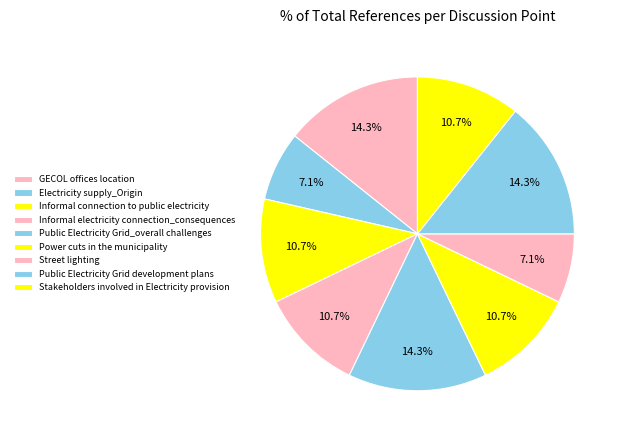

Do GECOL offices location and Public Electricity Grid development plans together represent more than half of the pie?

No